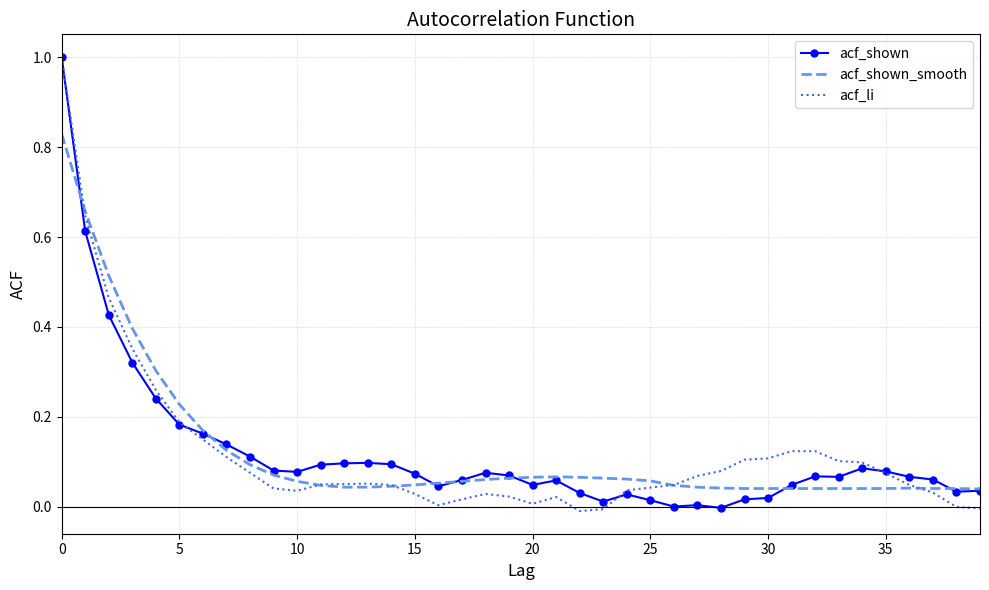

Which series has the widest spread of values?

acf_li